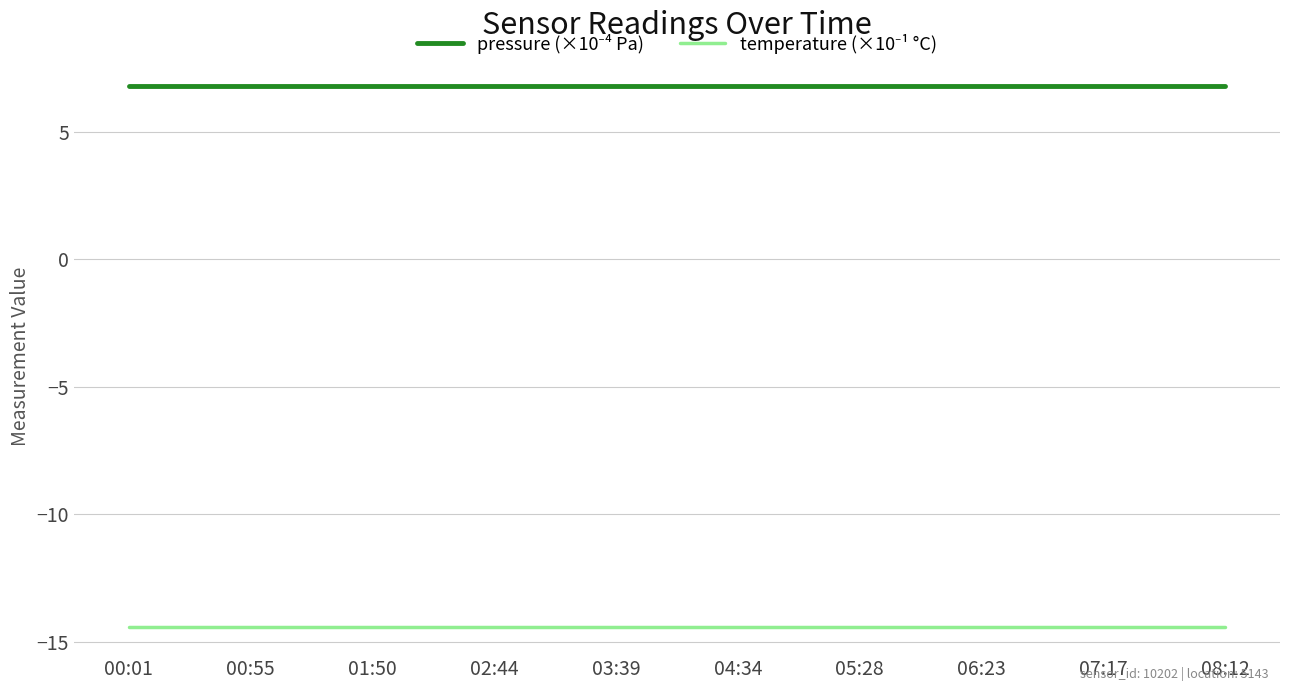

What is the greatest value displayed?

6.8